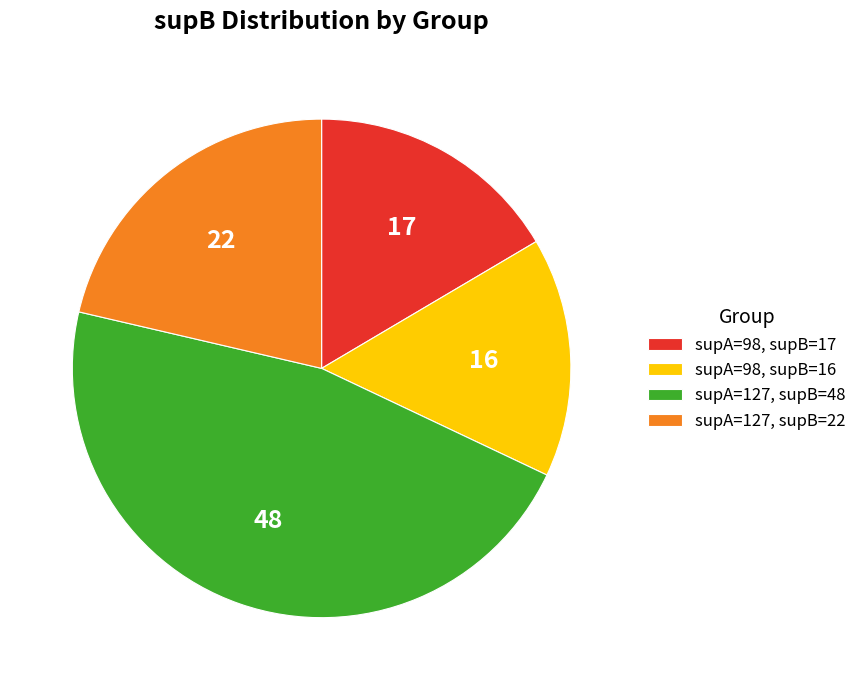

How many segments does this pie chart have?

4